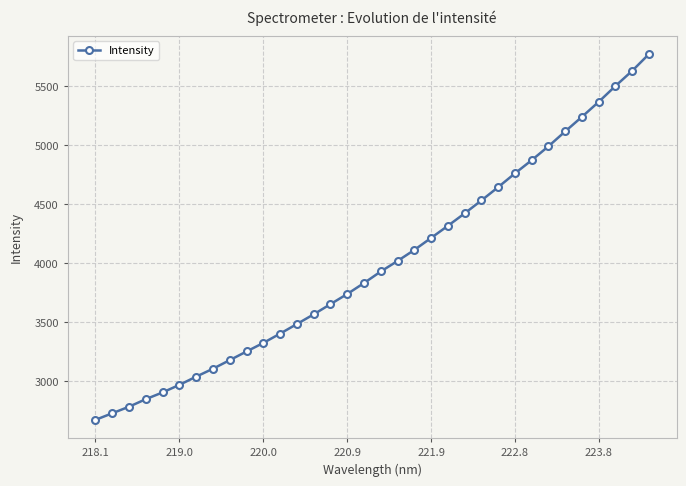

What is the value of the 34th point from the left?

5773.6